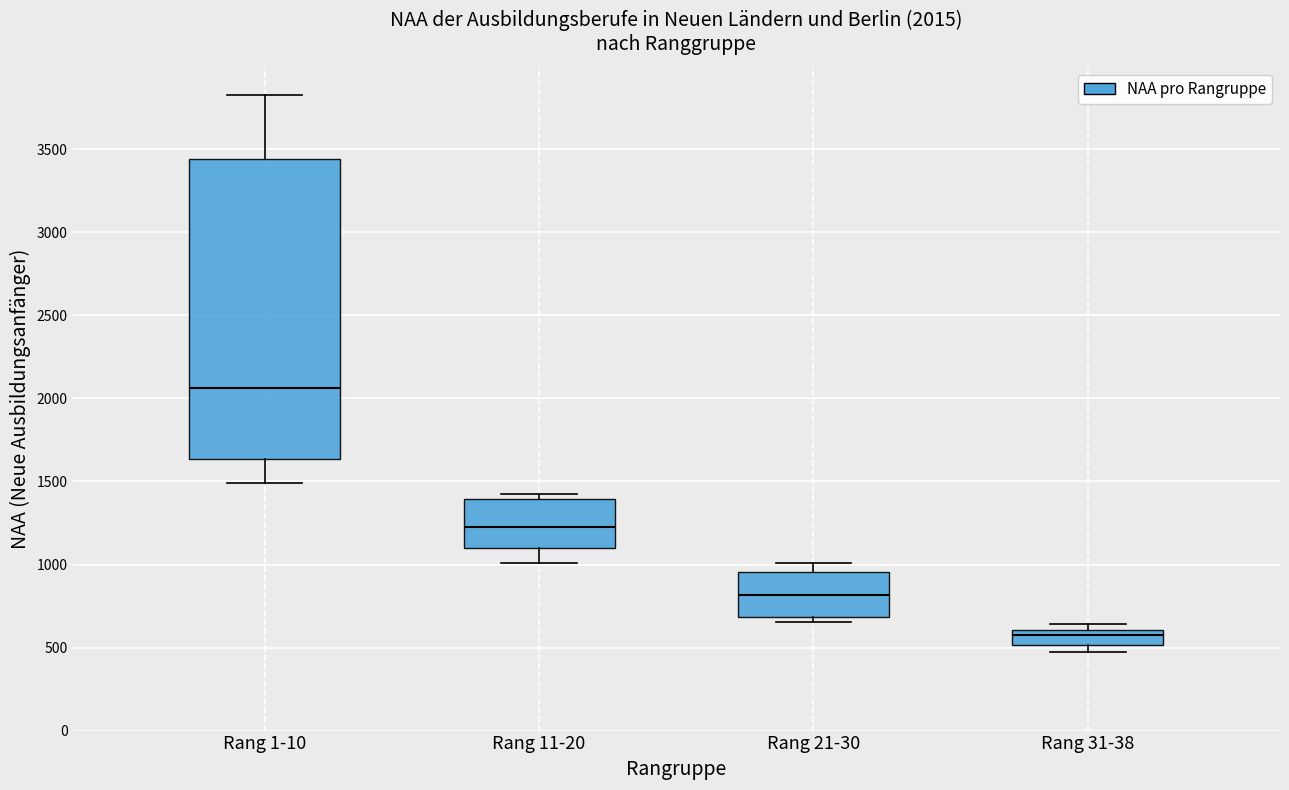

Comparing the boxes themselves (not the whiskers), which one is the tallest?

Rang 1-10